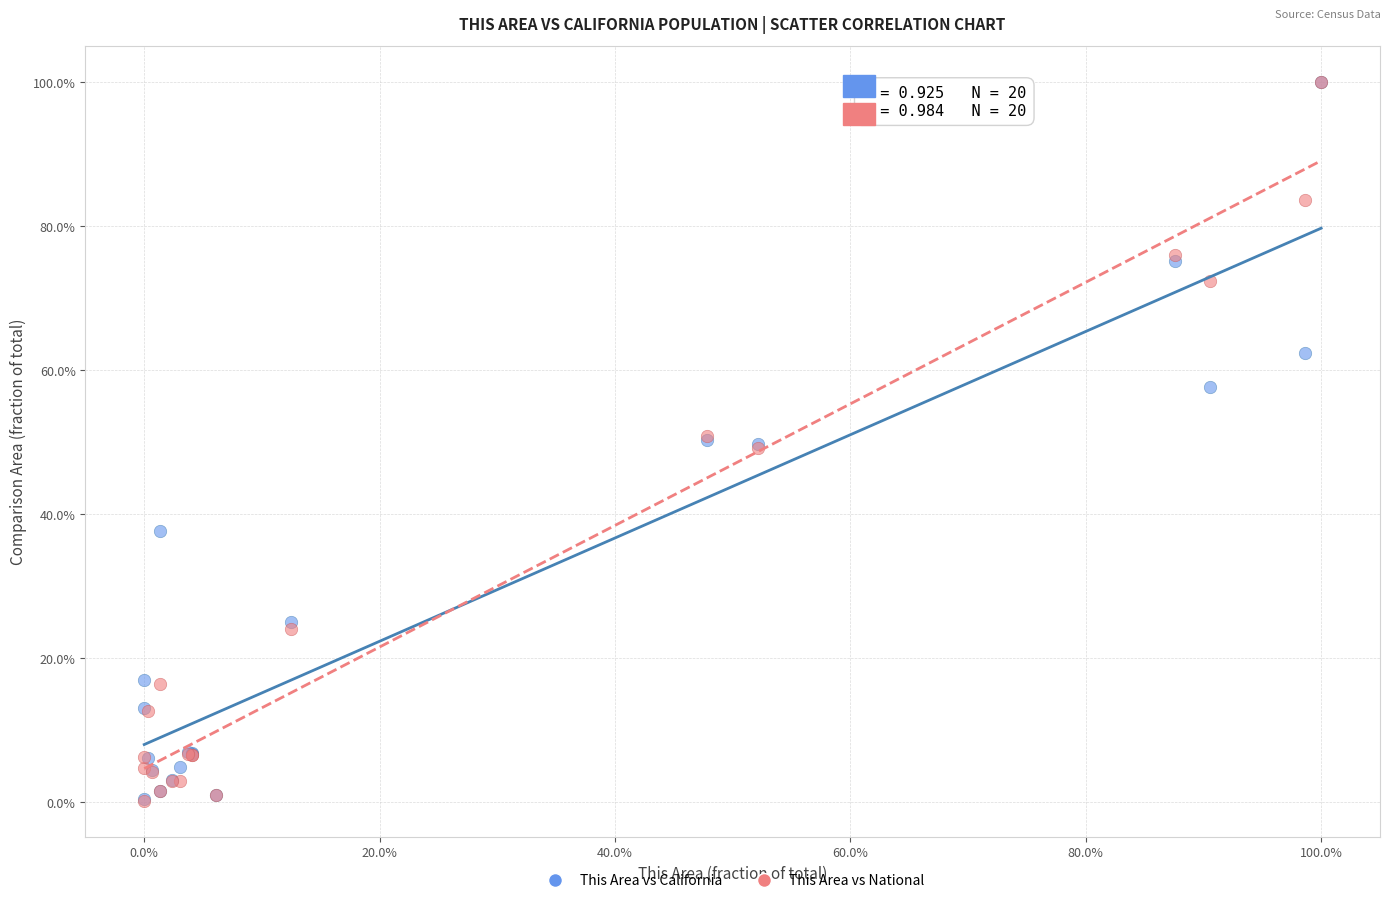

Which series has the largest Y range (max minus min)?

This Area vs National